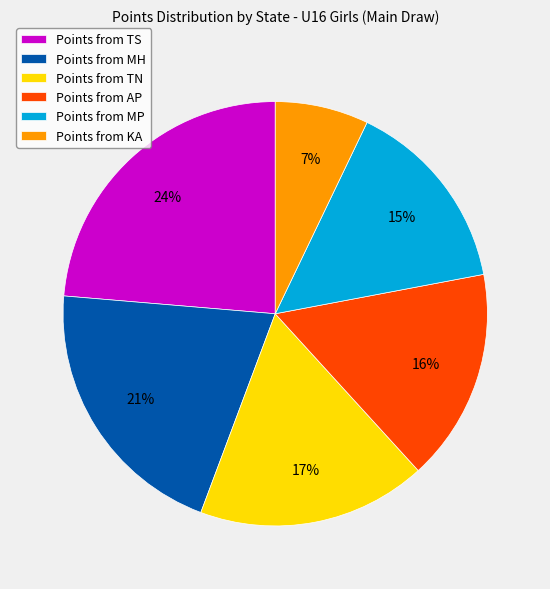

What is the largest slice in the pie chart?

Points from TS